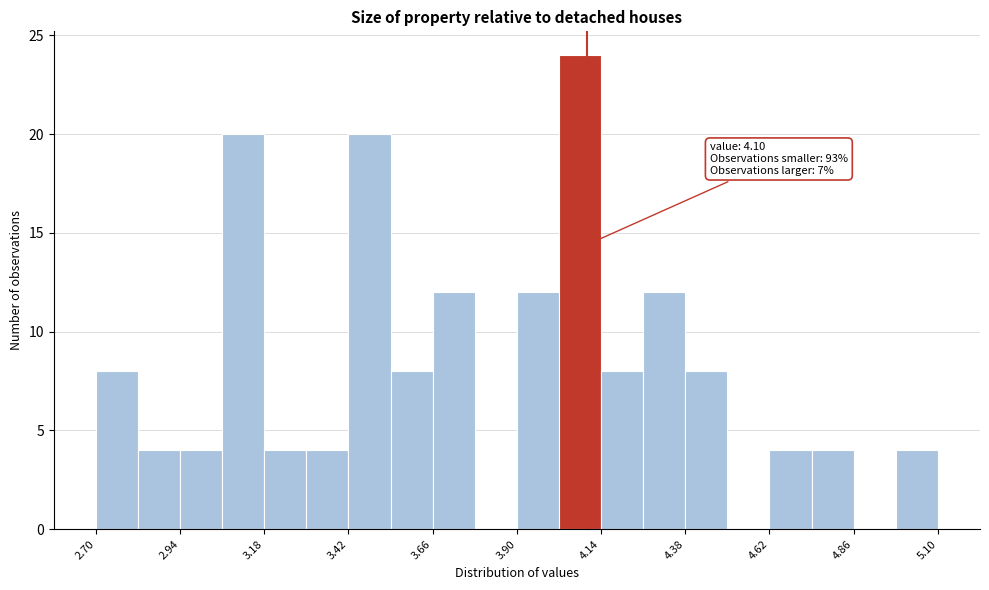

Read against the x-axis, roughly where is the centre of the tallest bar?

4.10